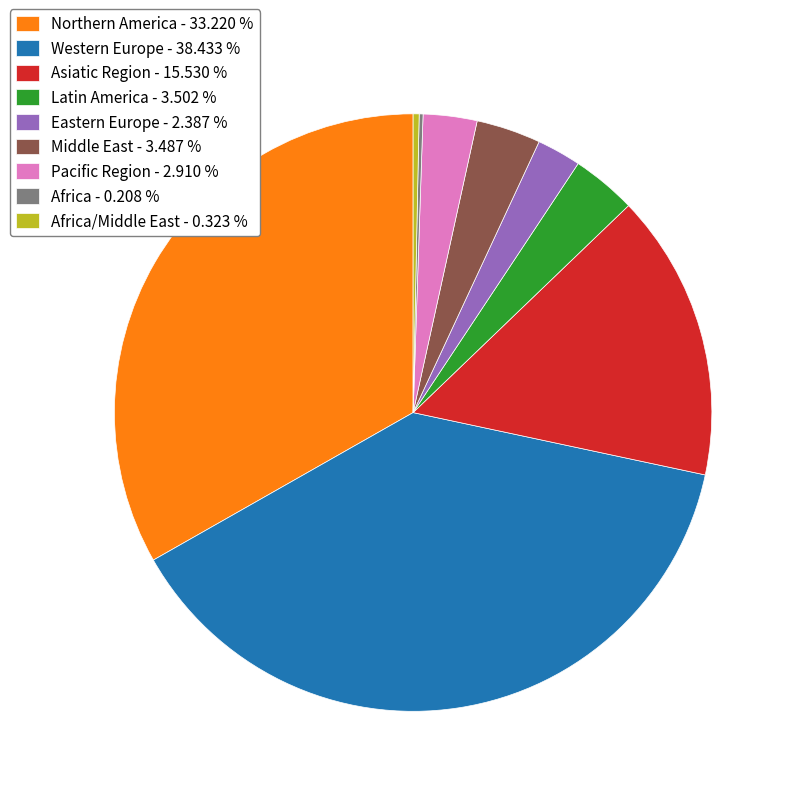

Do Asiatic Region - 15.530 % and Africa/Middle East - 0.323 % together represent more than half of the pie?

No